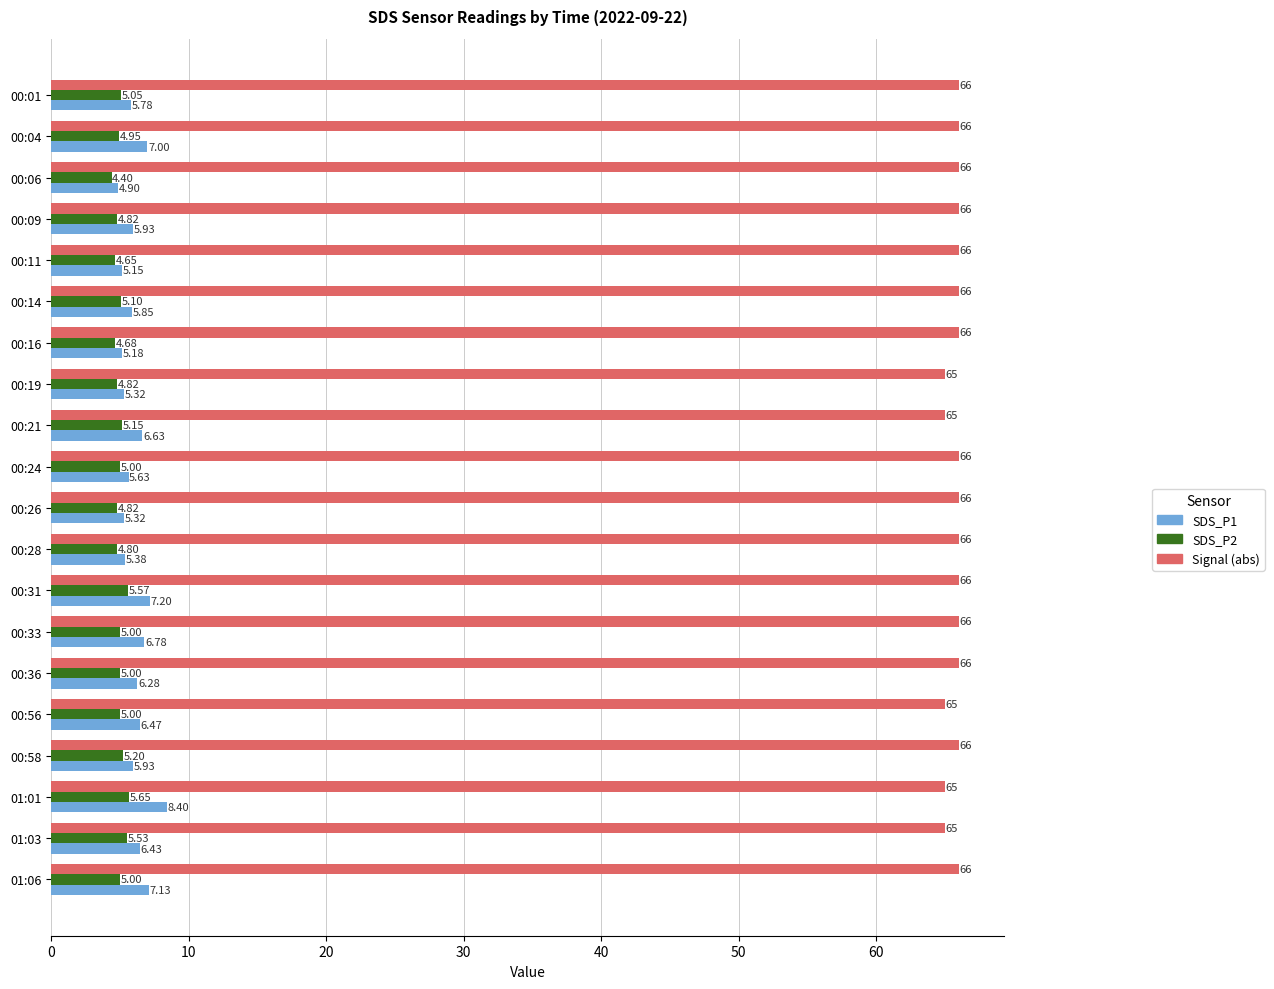

Rank the series by their maximum value, from lowest to highest.

SDS_P2, SDS_P1, Signal (abs)